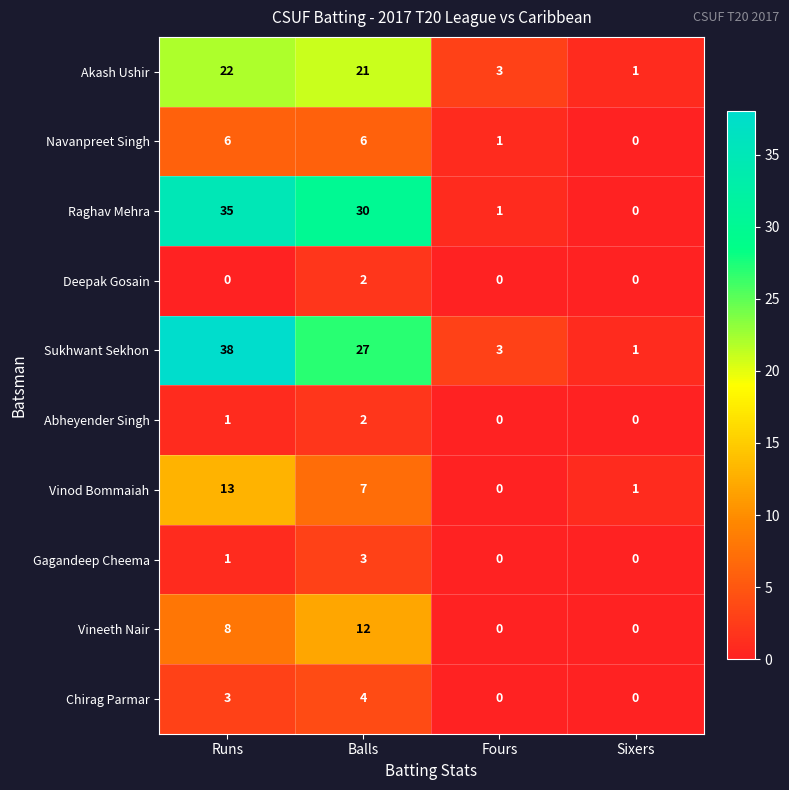

What is the total value across all series at Balls?

114